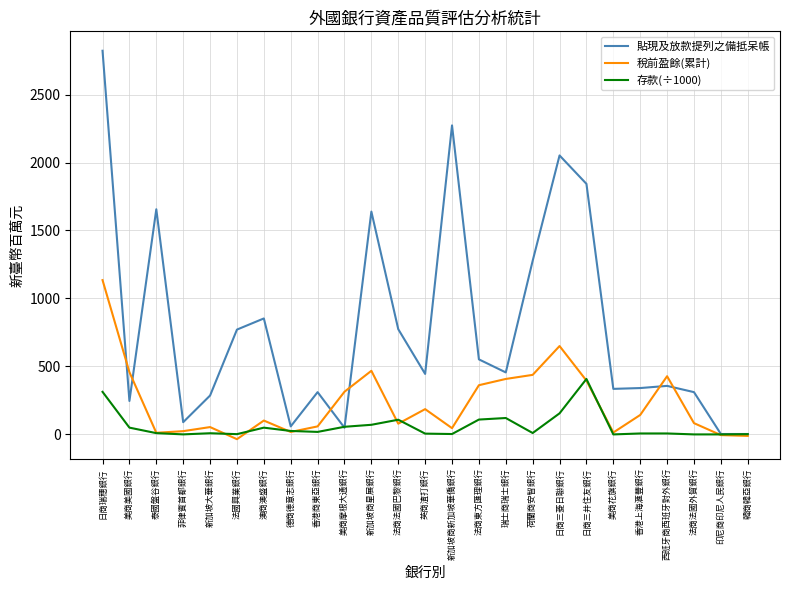

True or false: 貼現及放款提列之備抵呆帳 has a value of 335.0 at 美商花旗銀行.

True